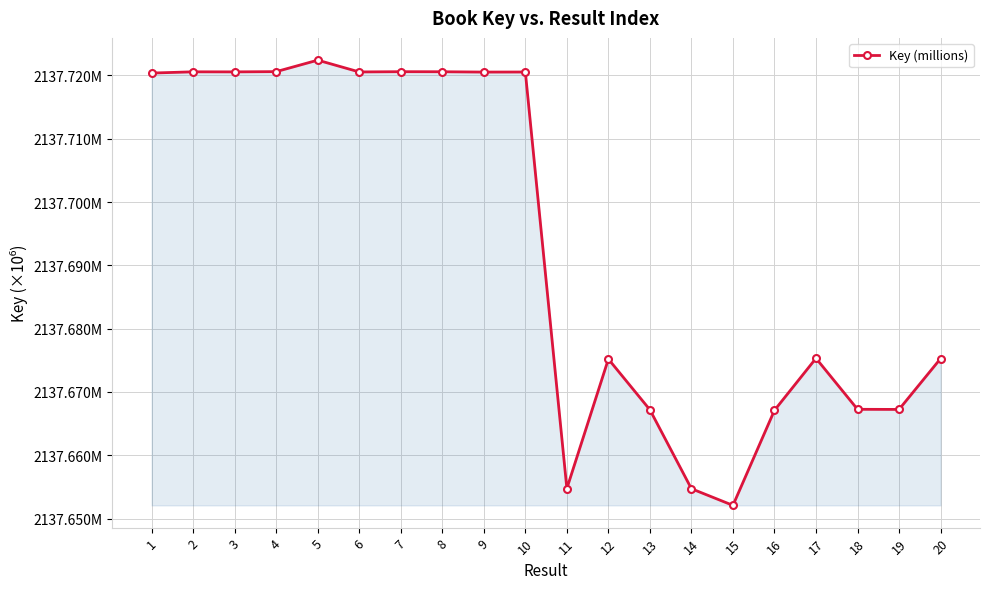

Does the chart have visible grid lines?

Yes